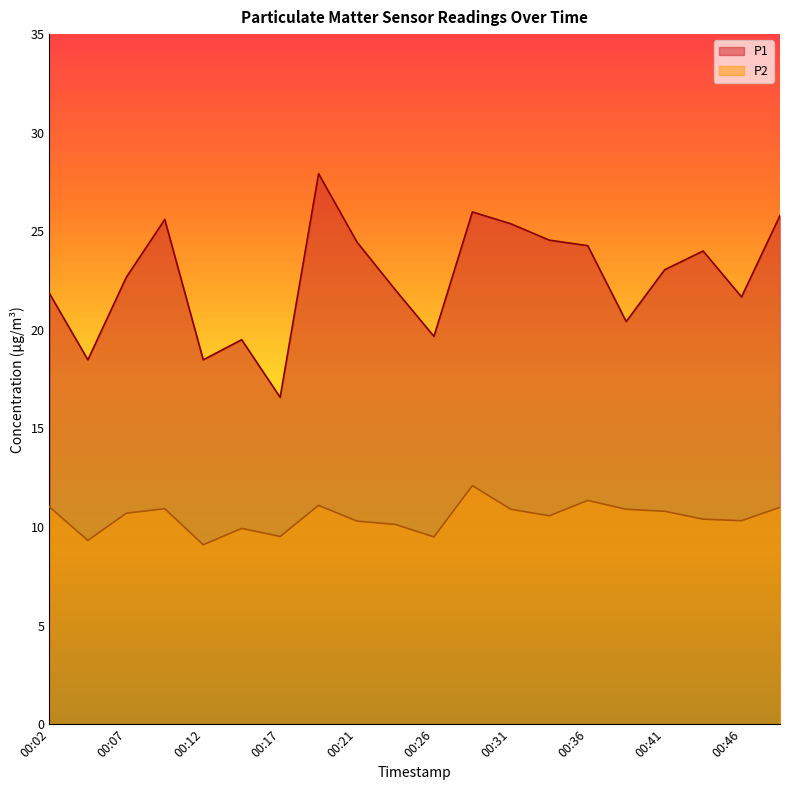

What is the maximum value for P2?

12.1